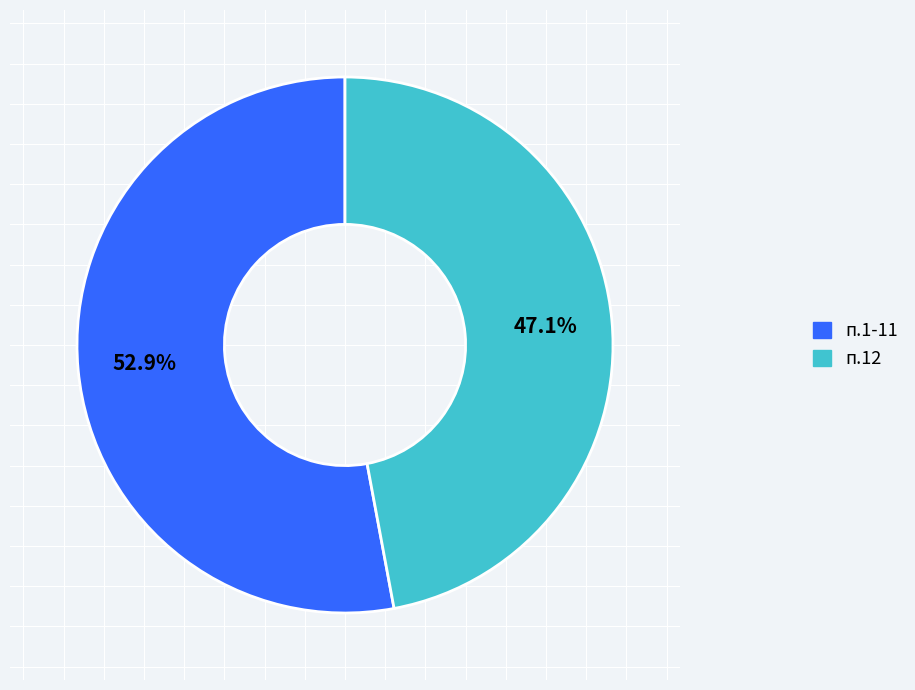

To the nearest percent, what is the average slice percentage?

50%